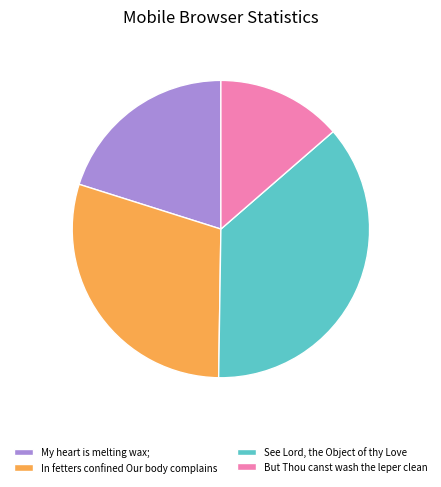

What is the smallest slice in the pie chart?

But Thou canst wash the leper clean